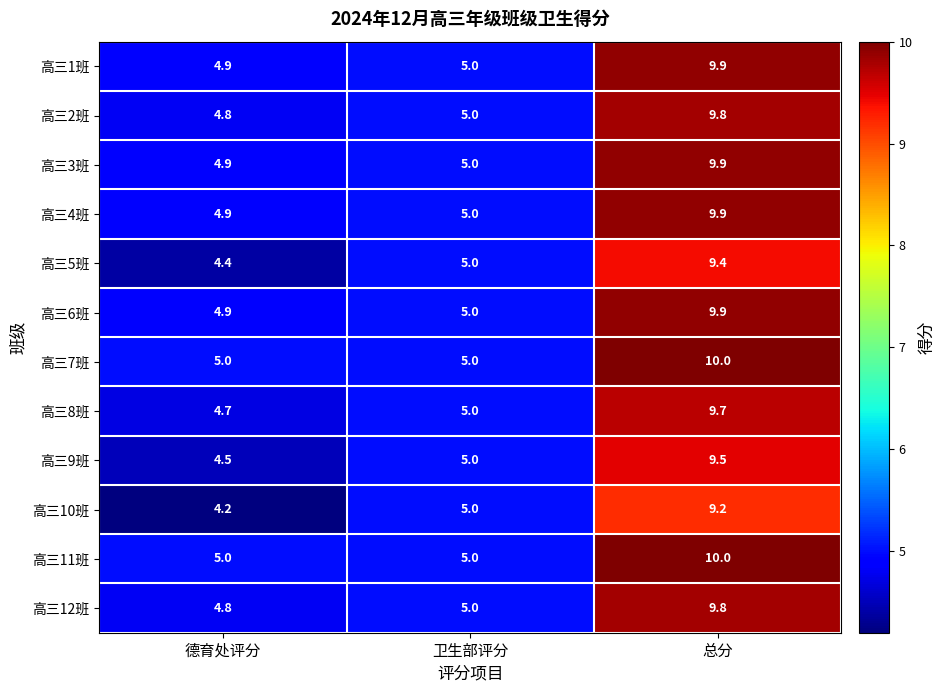

Which category has the lowest value across all series?

德育处评分